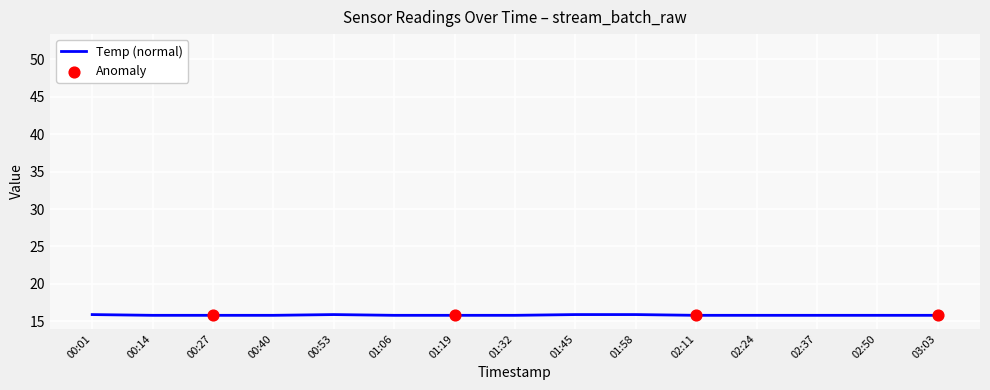

The Temp (normal) series shows 15.9 at 00:53. True or false?

True